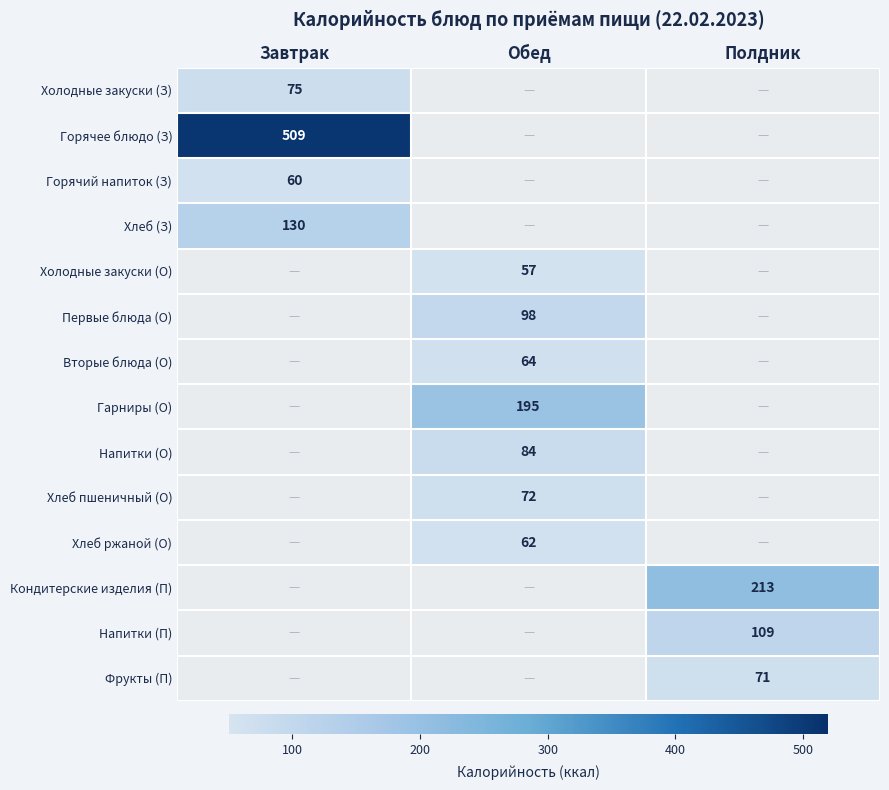

How many series are shown in this chart?

14